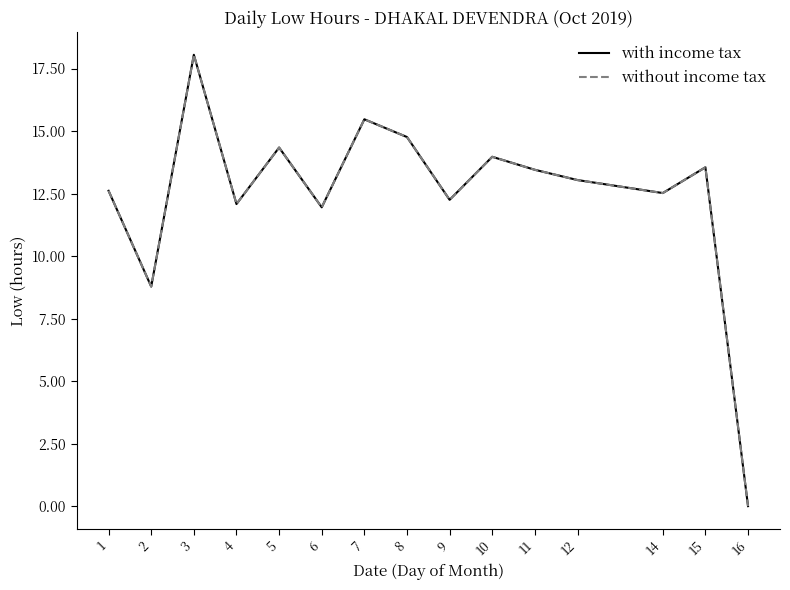

True or false: without income tax and with income tax cross at least once.

False